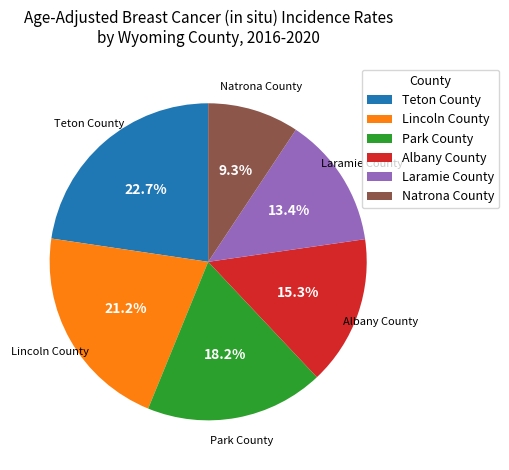

Between Lincoln County and Albany County, which is larger?

Lincoln County